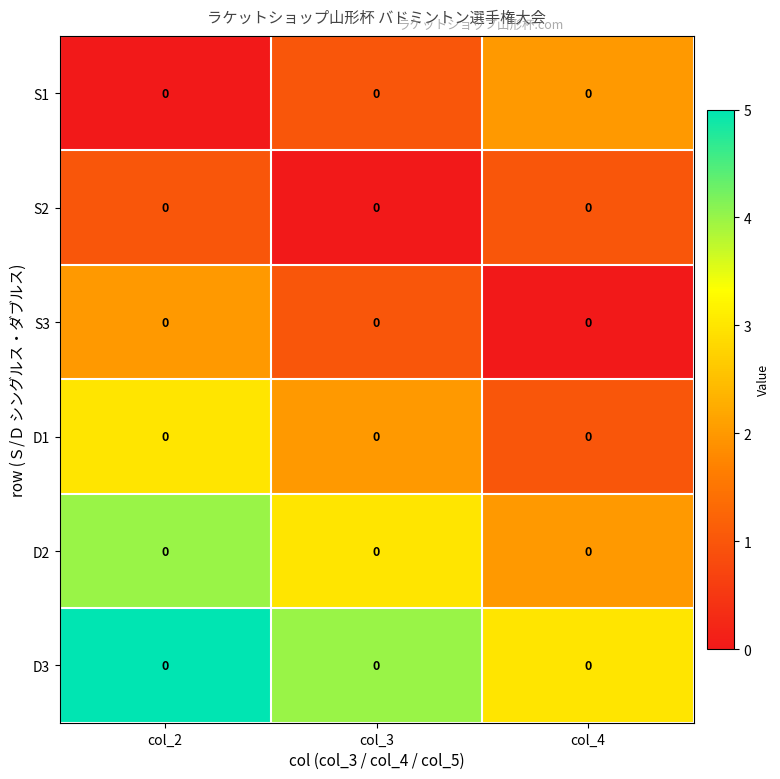

What is the difference between the S1 values at col_3 and col_2?

1